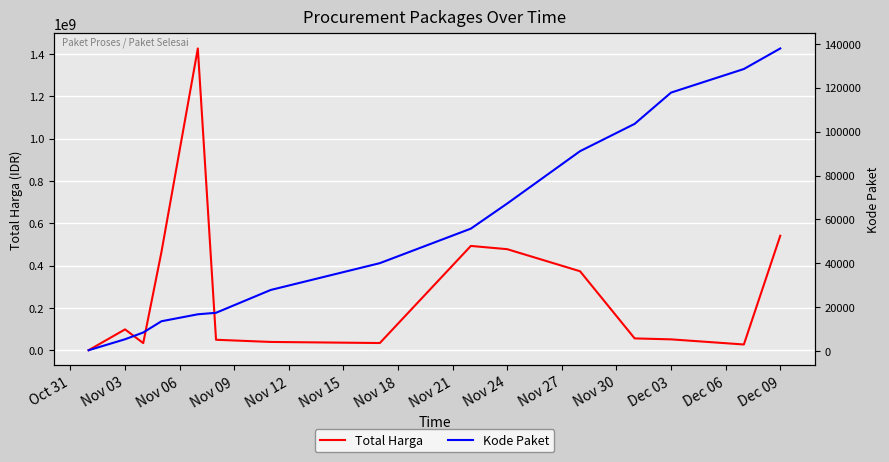

What are all the series names shown in the legend?

Total Harga, Kode Paket